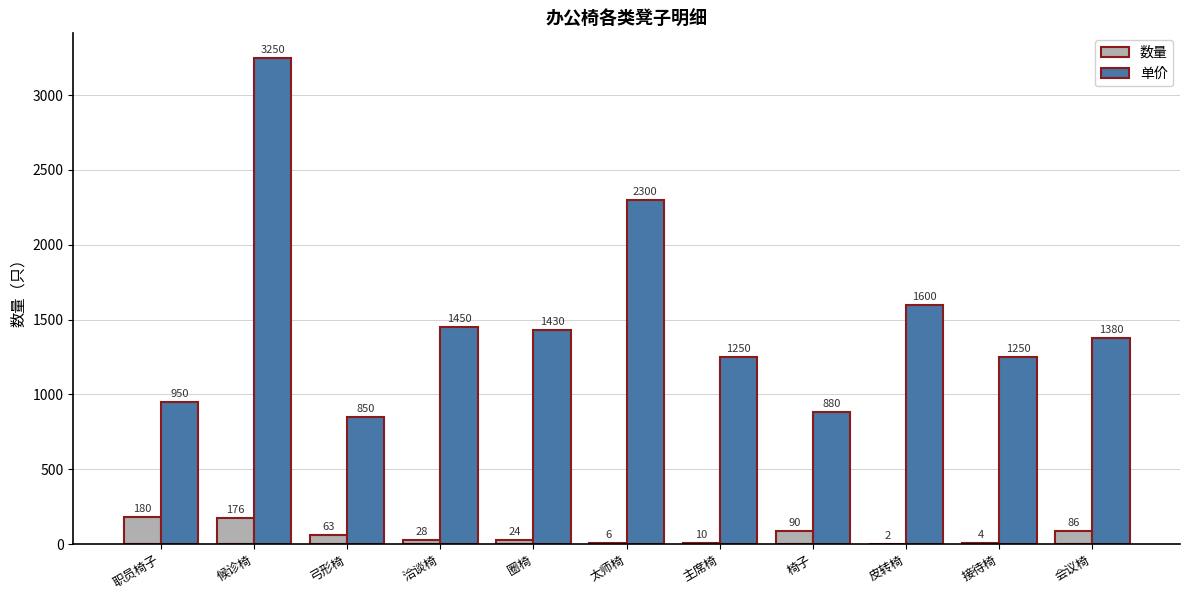

Where does the 单价 series first go above 1380?

候诊椅